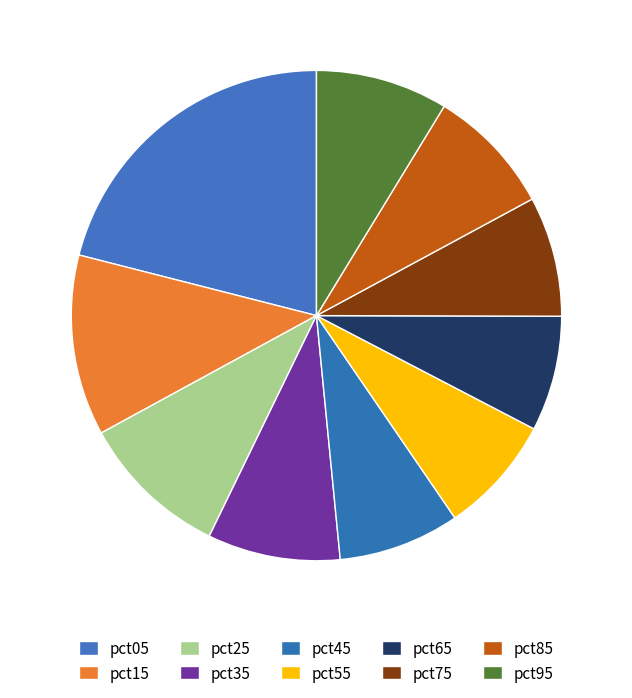

How many slices are in this pie chart?

10